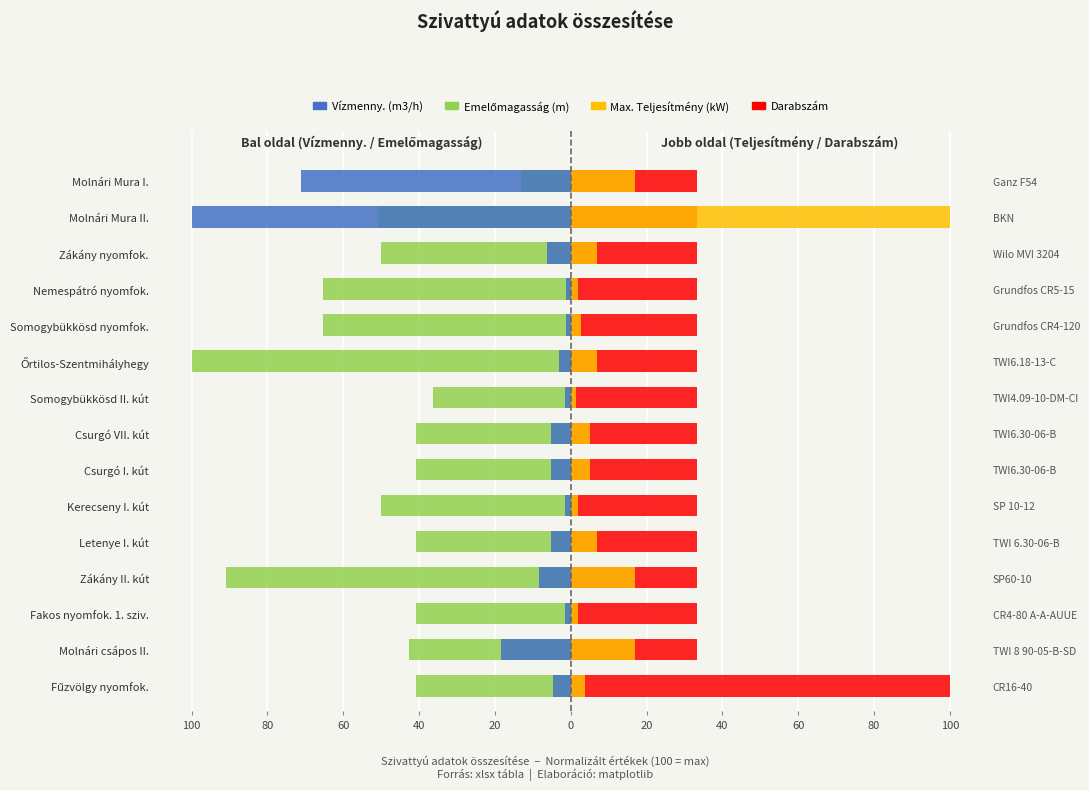

What is the highest value of the Max. Teljesítmény (kW) series?

100.0